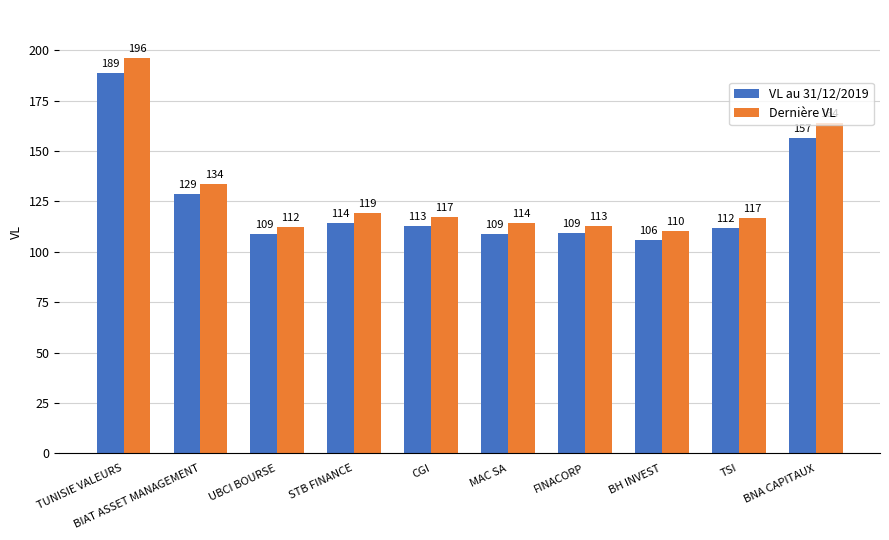

What is the difference between the maximum and minimum values in the VL au 31/12/2019 series?

82.7